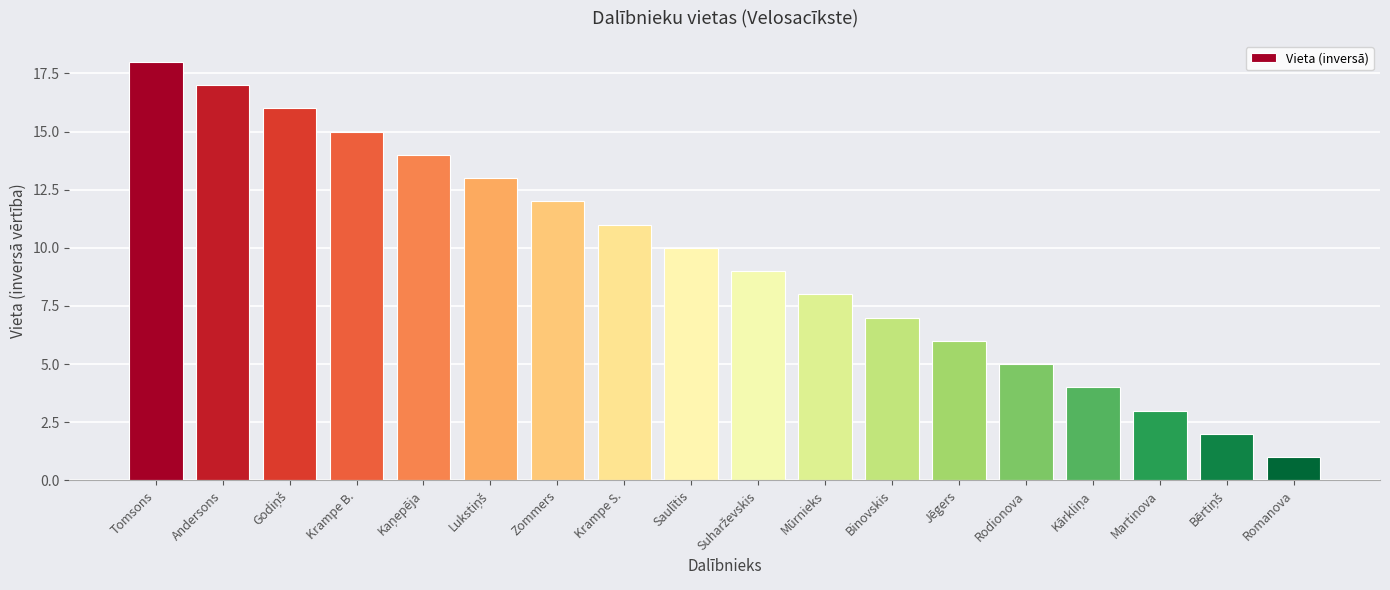

What is the sum of the values at Zommers and Saulītis?

22